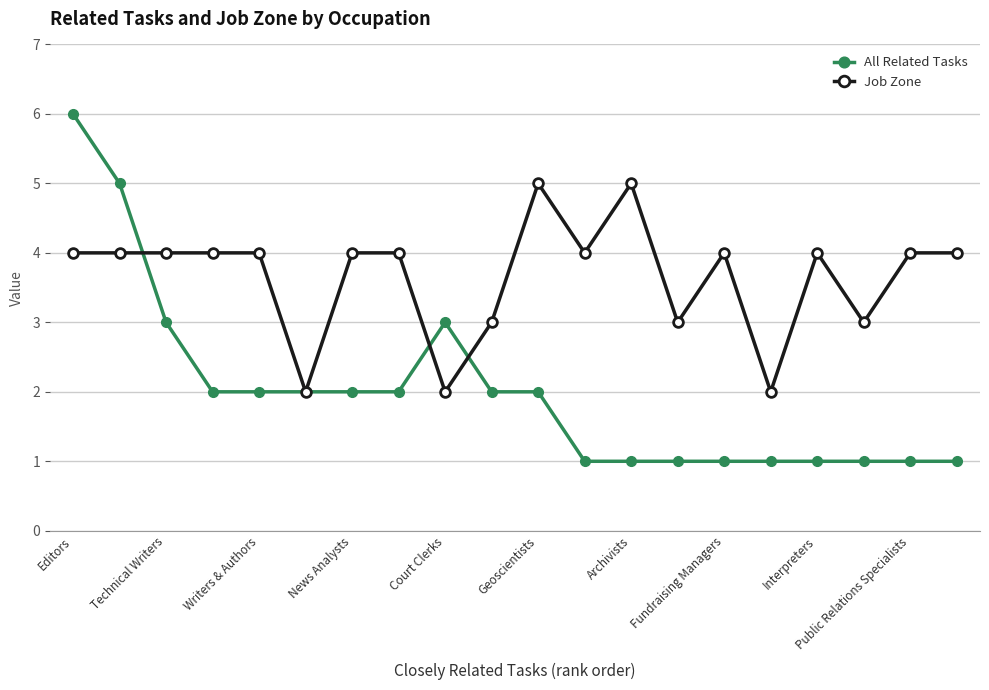

Which series has the largest range (max minus min)?

All Related Tasks